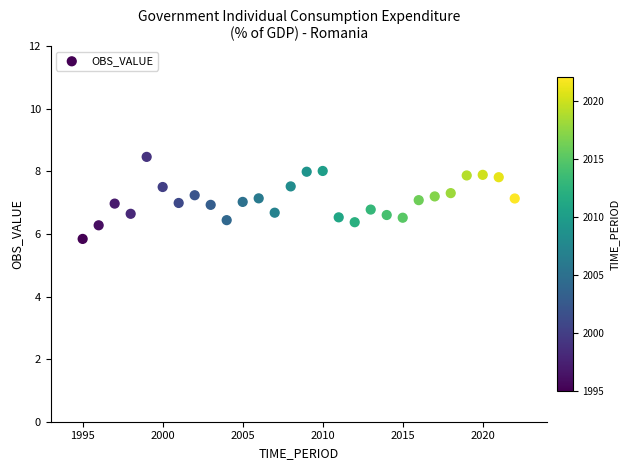

What is the range of X values (max minus min)?

27.0